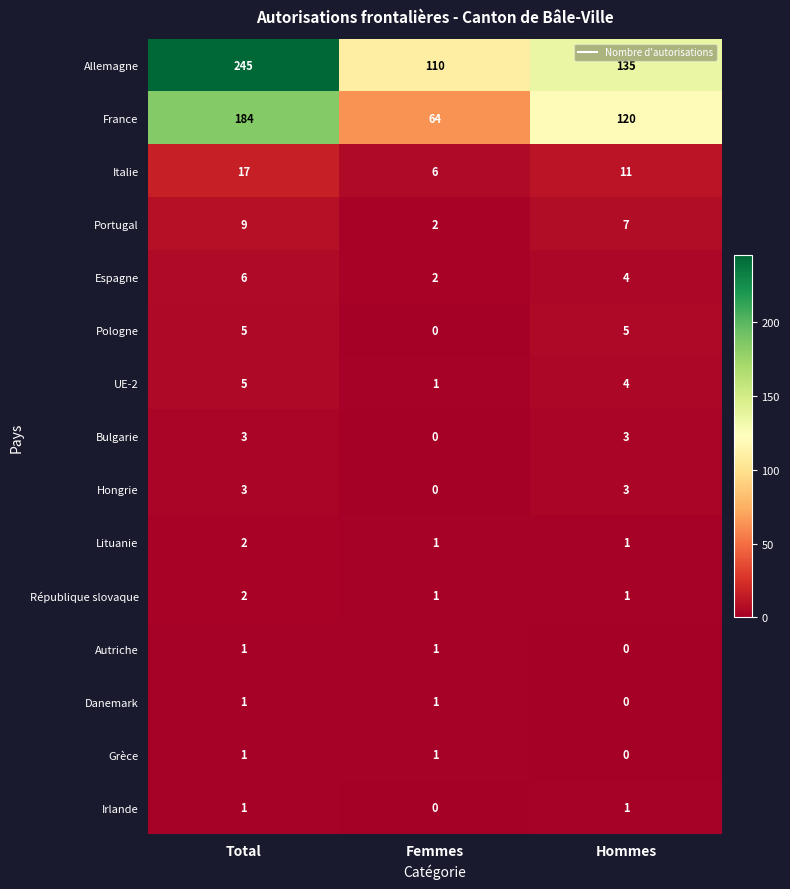

Which series changed the most between Total and Femmes?

Allemagne